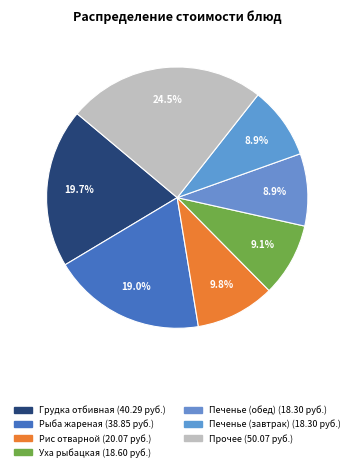

How many slices are in this pie chart?

7